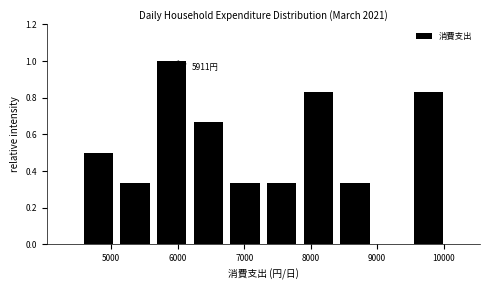

Over which range of the x-axis is the bar tallest?

5600 to 6200